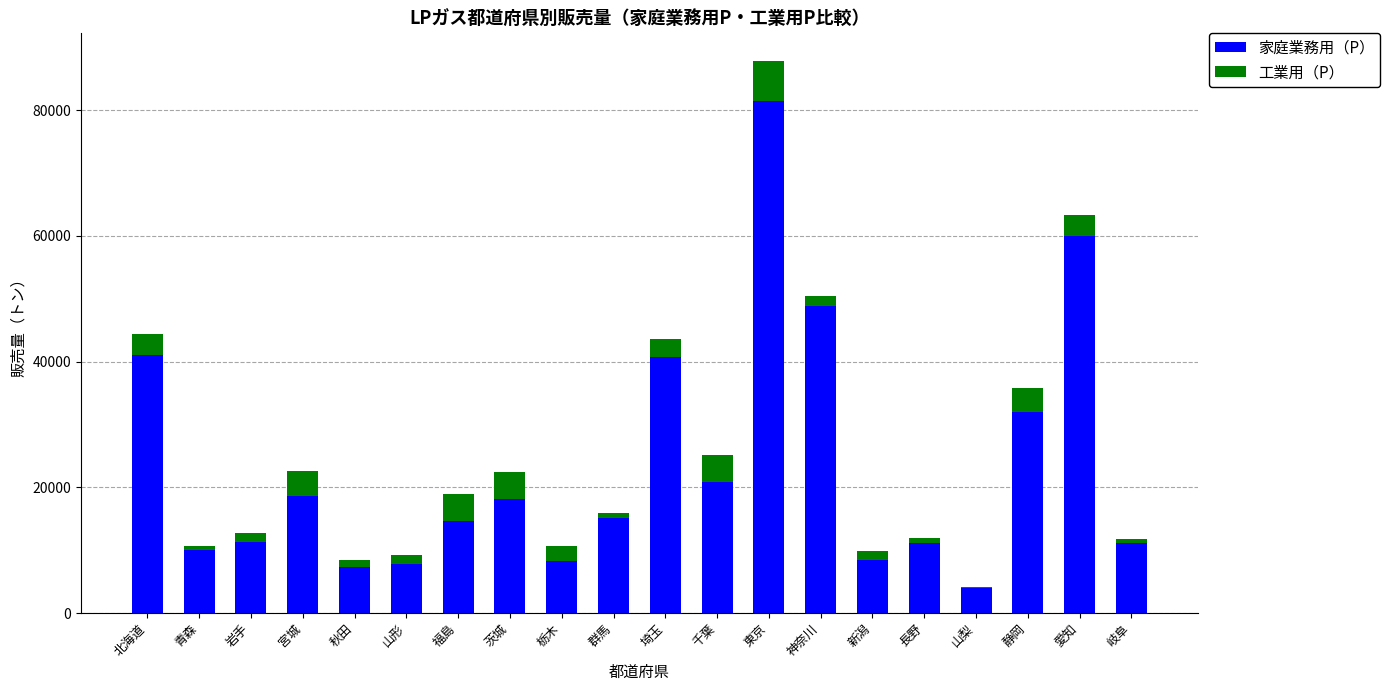

Are the bars grouped side by side (vs. stacked)?

No